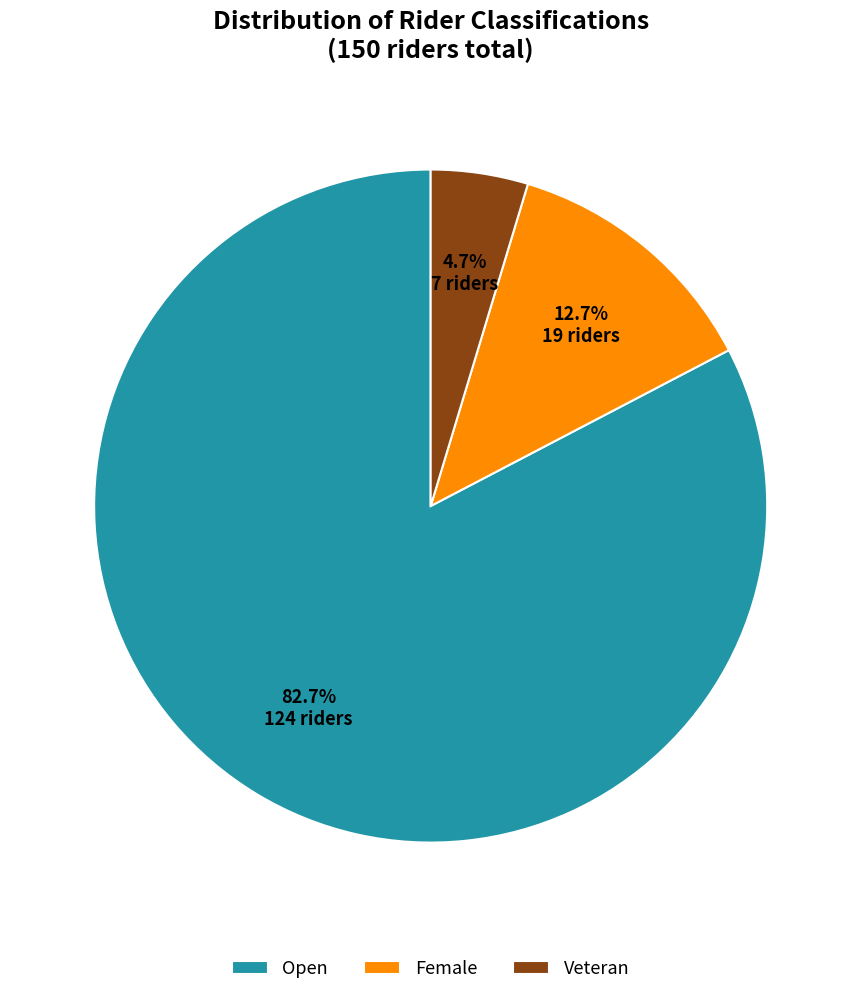

Approximately how many times larger is the value at Female compared to Open?

0.2